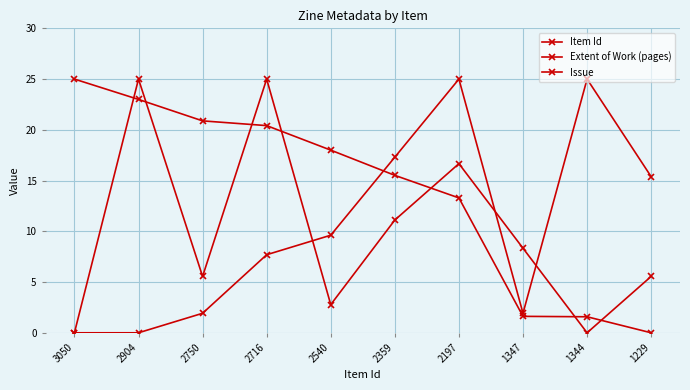

How many data points does each series have?

10